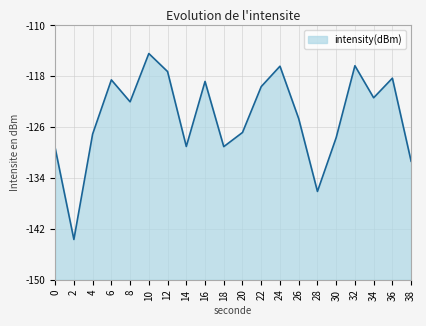

What is the value of the 11th point from the left?

-126.8